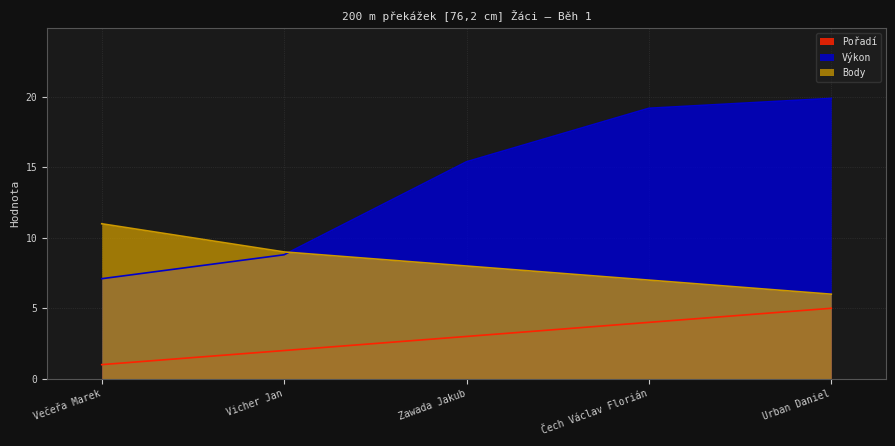

How many data points in Pořadí are above 3?

2